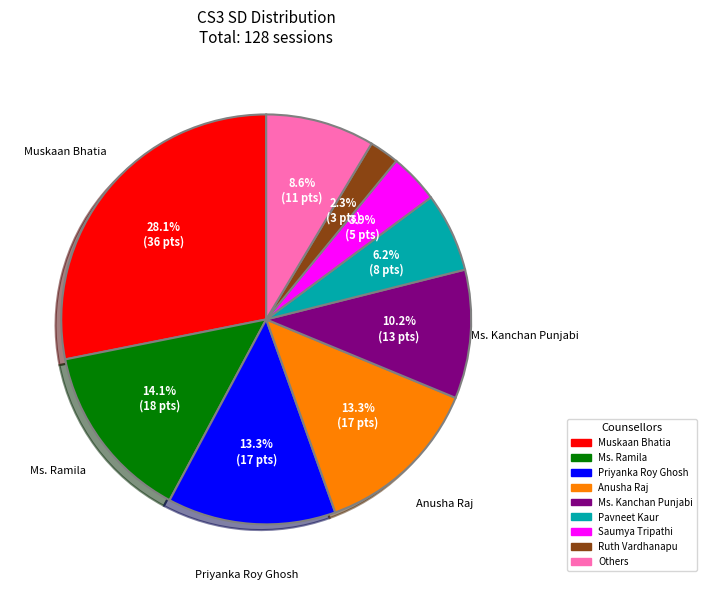

Between Muskaan Bhatia and Pavneet Kaur, which is larger?

Muskaan Bhatia